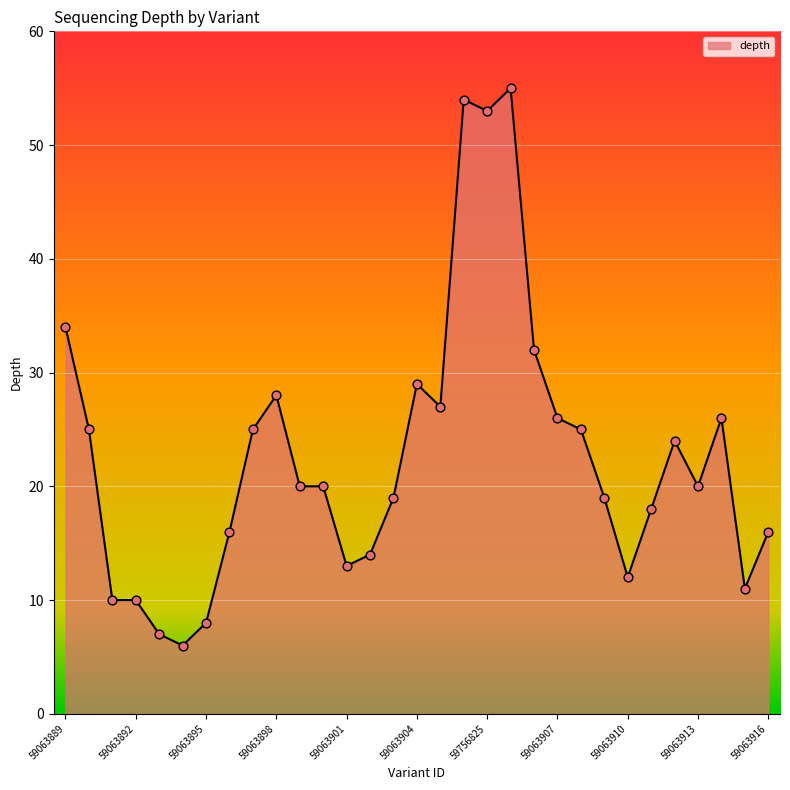

What is the smallest value displayed?

6